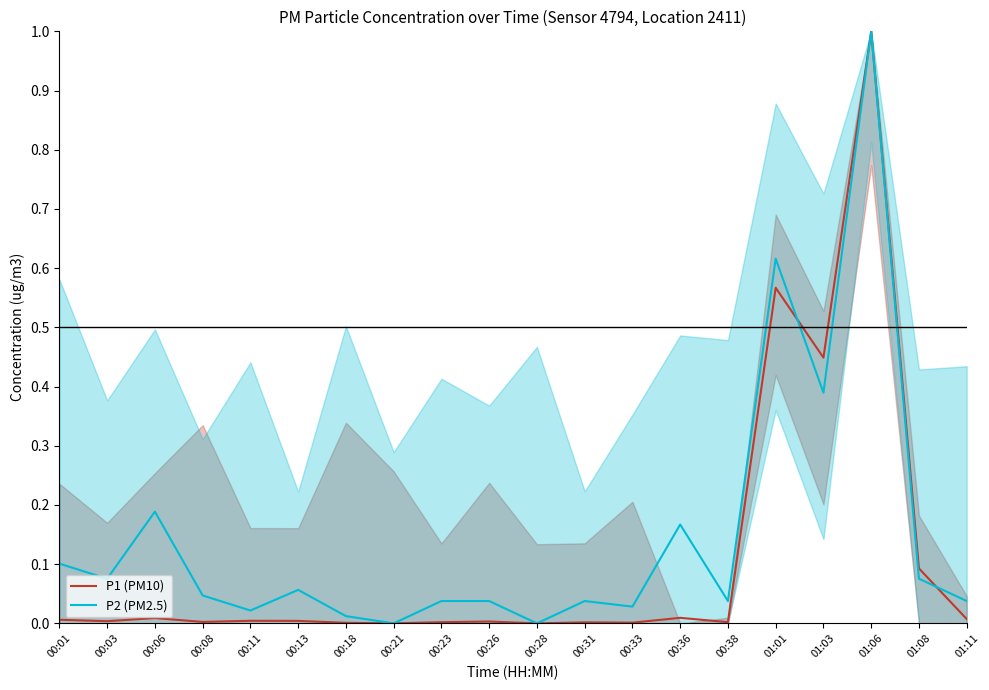

At which label does P1 (PM10) reach its minimum?

00:21